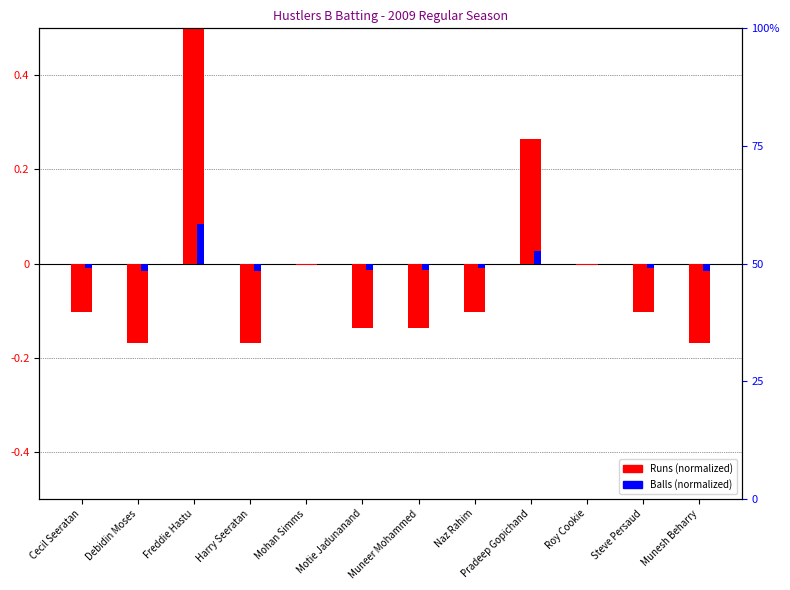

What position from the left is Harry Seeratan?

4